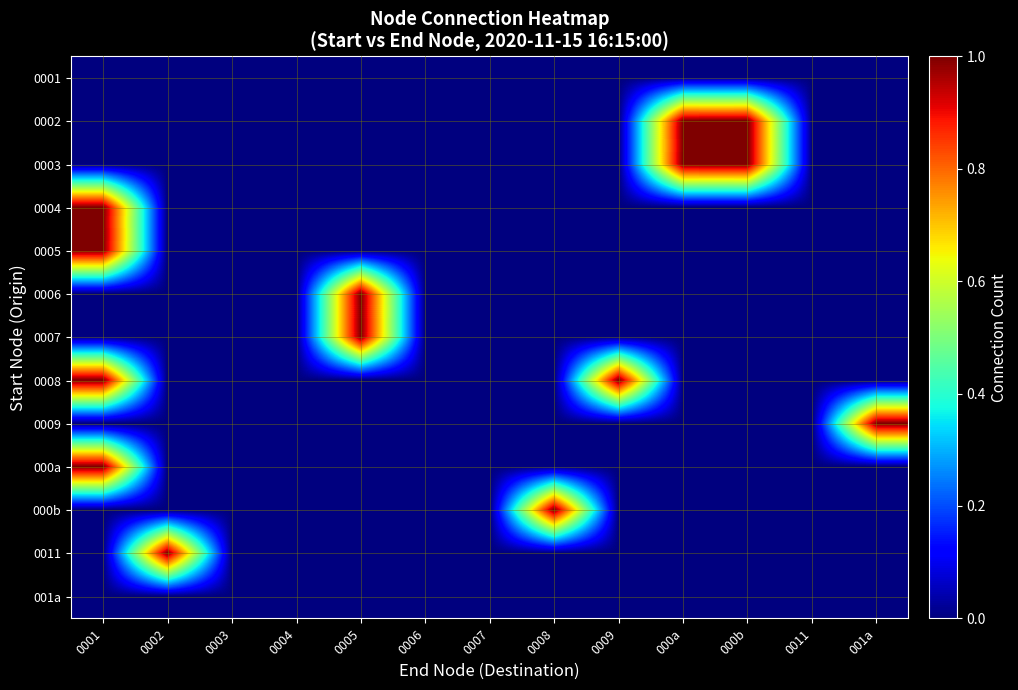

Which label corresponds to the smallest value in the chart?

0001